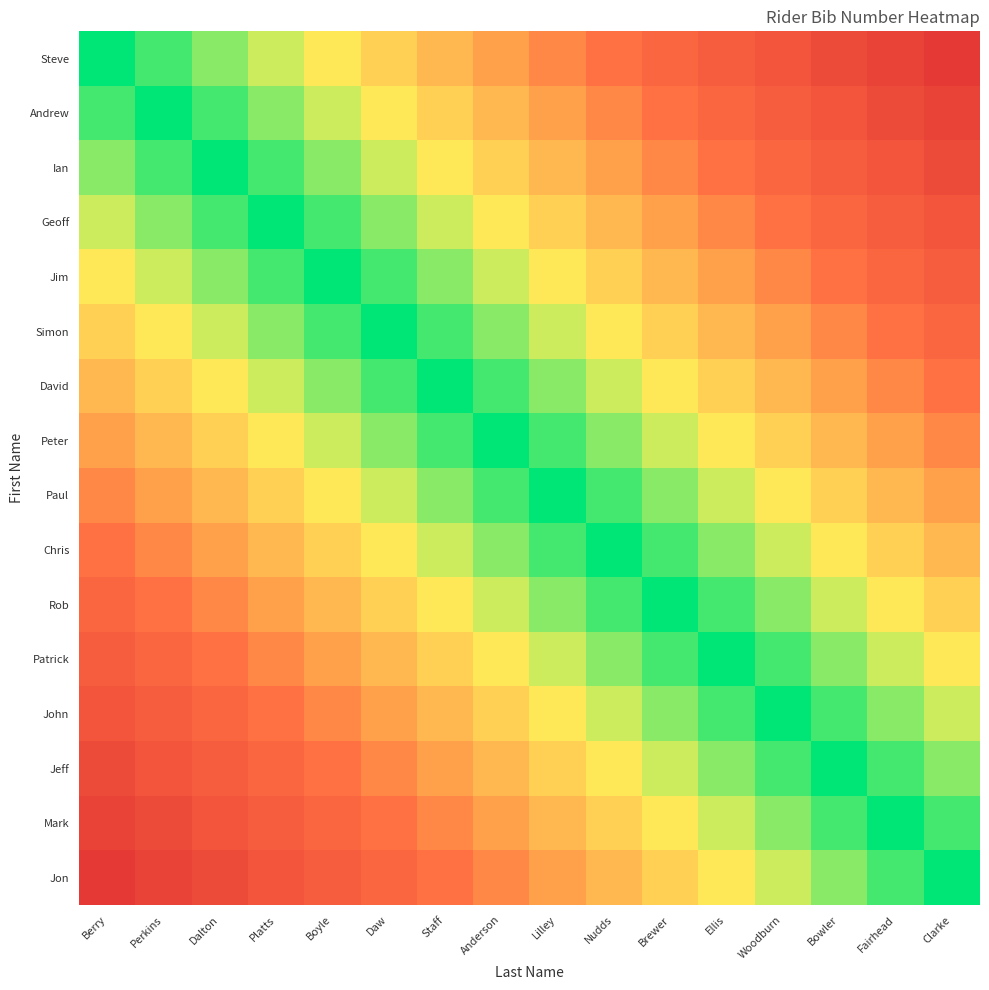

Reading left to right, what are all the values shown in this chart?

Steve: Berry=0	Perkins=1	Dalton=2	Platts=3	Boyle=4	Daw=5	Staff=6	Anderson=7	Lilley=8	Nudds=9	Brewer=10	Ellis=11	Woodburn=12	Bowler=13	Fairhead=14	Clarke=15
Andrew: Berry=1	Perkins=0	Dalton=1	Platts=2	Boyle=3	Daw=4	Staff=5	Anderson=6	Lilley=7	Nudds=8	Brewer=9	Ellis=10	Woodburn=11	Bowler=12	Fairhead=13	Clarke=14
Ian: Berry=2	Perkins=1	Dalton=0	Platts=1	Boyle=2	Daw=3	Staff=4	Anderson=5	Lilley=6	Nudds=7	Brewer=8	Ellis=9	Woodburn=10	Bowler=11	Fairhead=12	Clarke=13
Geoff: Berry=3	Perkins=2	Dalton=1	Platts=0	Boyle=1	Daw=2	Staff=3	Anderson=4	Lilley=5	Nudds=6	Brewer=7	Ellis=8	Woodburn=9	Bowler=10	Fairhead=11	Clarke=12
Jim: Berry=4	Perkins=3	Dalton=2	Platts=1	Boyle=0	Daw=1	Staff=2	Anderson=3	Lilley=4	Nudds=5	Brewer=6	Ellis=7	Woodburn=8	Bowler=9	Fairhead=10	Clarke=11
Simon: Berry=5	Perkins=4	Dalton=3	Platts=2	Boyle=1	Daw=0	Staff=1	Anderson=2	Lilley=3	Nudds=4	Brewer=5	Ellis=6	Woodburn=7	Bowler=8	Fairhead=9	Clarke=10
David: Berry=6	Perkins=5	Dalton=4	Platts=3	Boyle=2	Daw=1	Staff=0	Anderson=1	Lilley=2	Nudds=3	Brewer=4	Ellis=5	Woodburn=6	Bowler=7	Fairhead=8	Clarke=9
Peter: Berry=7	Perkins=6	Dalton=5	Platts=4	Boyle=3	Daw=2	Staff=1	Anderson=0	Lilley=1	Nudds=2	Brewer=3	Ellis=4	Woodburn=5	Bowler=6	Fairhead=7	Clarke=8
Paul: Berry=8	Perkins=7	Dalton=6	Platts=5	Boyle=4	Daw=3	Staff=2	Anderson=1	Lilley=0	Nudds=1	Brewer=2	Ellis=3	Woodburn=4	Bowler=5	Fairhead=6	Clarke=7
Chris: Berry=9	Perkins=8	Dalton=7	Platts=6	Boyle=5	Daw=4	Staff=3	Anderson=2	Lilley=1	Nudds=0	Brewer=1	Ellis=2	Woodburn=3	Bowler=4	Fairhead=5	Clarke=6
Rob: Berry=10	Perkins=9	Dalton=8	Platts=7	Boyle=6	Daw=5	Staff=4	Anderson=3	Lilley=2	Nudds=1	Brewer=0	Ellis=1	Woodburn=2	Bowler=3	Fairhead=4	Clarke=5
Patrick: Berry=11	Perkins=10	Dalton=9	Platts=8	Boyle=7	Daw=6	Staff=5	Anderson=4	Lilley=3	Nudds=2	Brewer=1	Ellis=0	Woodburn=1	Bowler=2	Fairhead=3	Clarke=4
John: Berry=12	Perkins=11	Dalton=10	Platts=9	Boyle=8	Daw=7	Staff=6	Anderson=5	Lilley=4	Nudds=3	Brewer=2	Ellis=1	Woodburn=0	Bowler=1	Fairhead=2	Clarke=3
Jeff: Berry=13	Perkins=12	Dalton=11	Platts=10	Boyle=9	Daw=8	Staff=7	Anderson=6	Lilley=5	Nudds=4	Brewer=3	Ellis=2	Woodburn=1	Bowler=0	Fairhead=1	Clarke=2
Mark: Berry=14	Perkins=13	Dalton=12	Platts=11	Boyle=10	Daw=9	Staff=8	Anderson=7	Lilley=6	Nudds=5	Brewer=4	Ellis=3	Woodburn=2	Bowler=1	Fairhead=0	Clarke=1
Jon: Berry=15	Perkins=14	Dalton=13	Platts=12	Boyle=11	Daw=10	Staff=9	Anderson=8	Lilley=7	Nudds=6	Brewer=5	Ellis=4	Woodburn=3	Bowler=2	Fairhead=1	Clarke=0